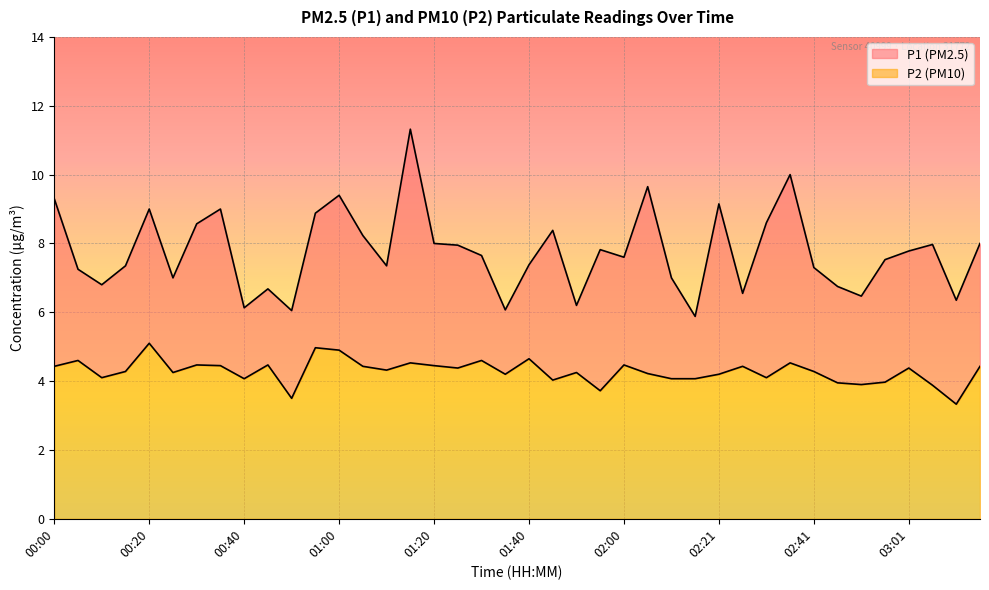

In P1, how many points are higher than both neighbors (excluding endpoints)?

11